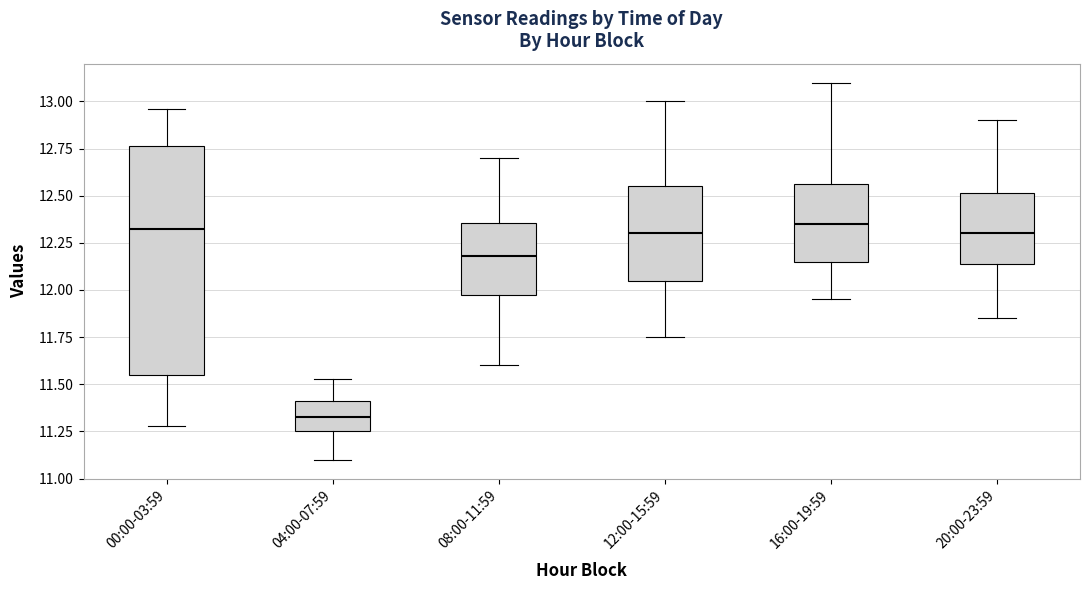

Comparing the boxes themselves (not the whiskers), which one is the tallest?

00:00-03:59